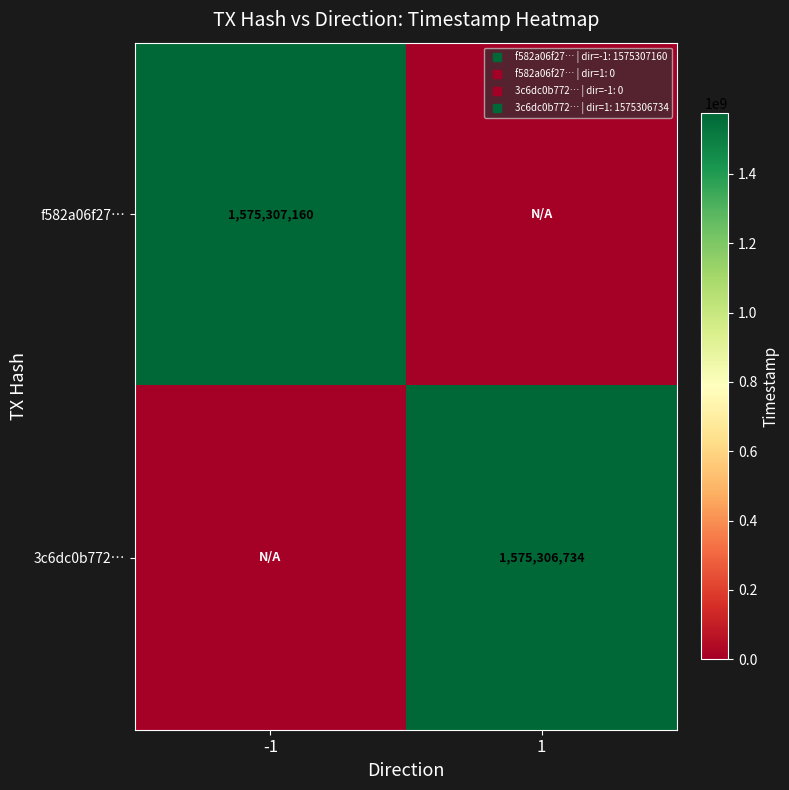

The f582a06f27… series shows 808806749 at -1. True or false?

False